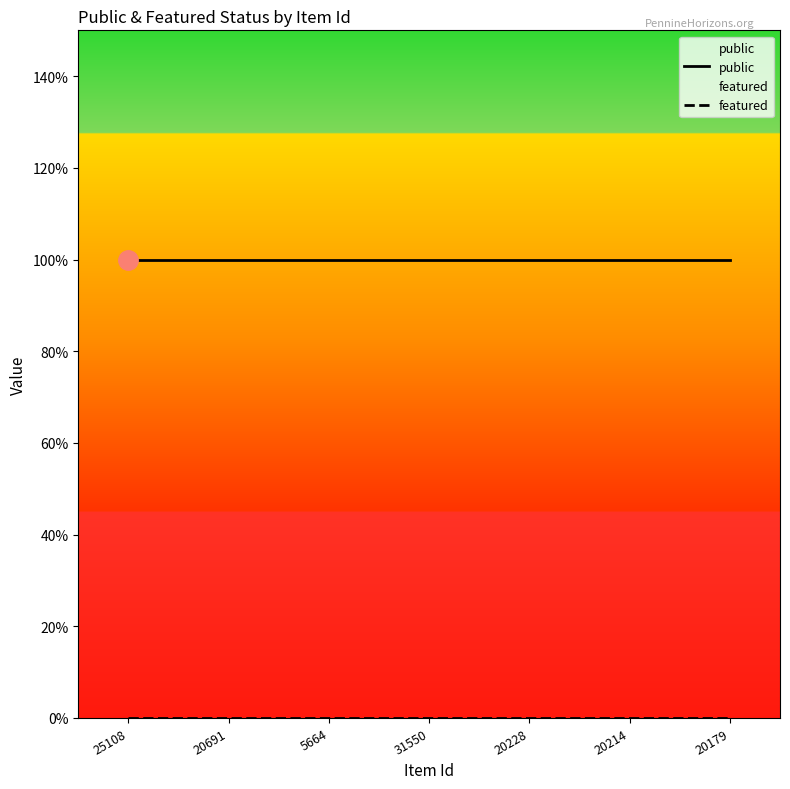

Is the value of public at 25108 greater than the value of featured at 31550?

Yes